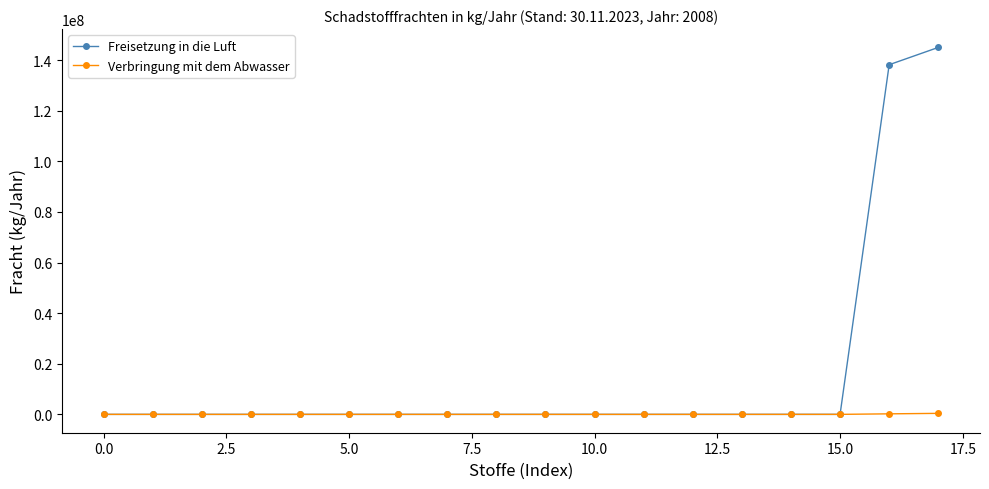

Rank the series by their maximum value, from lowest to highest.

Verbringung mit dem Abwasser, Freisetzung in die Luft